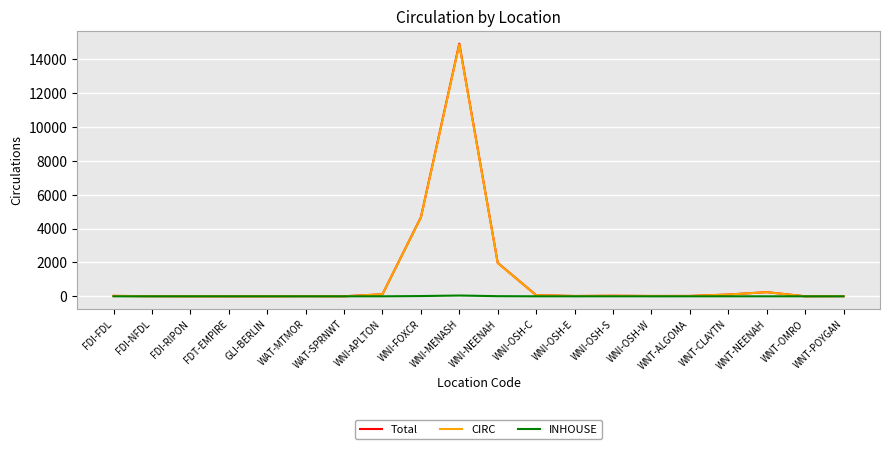

Does the chart have visible grid lines?

Yes